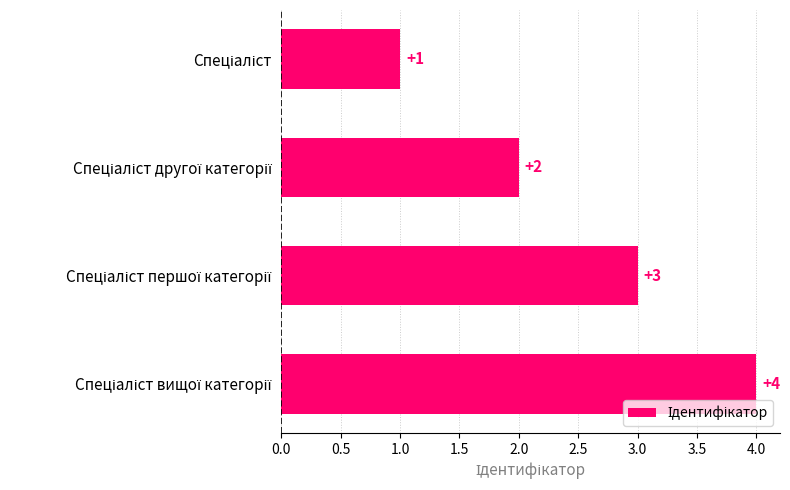

What is the difference between the maximum and minimum values?

3